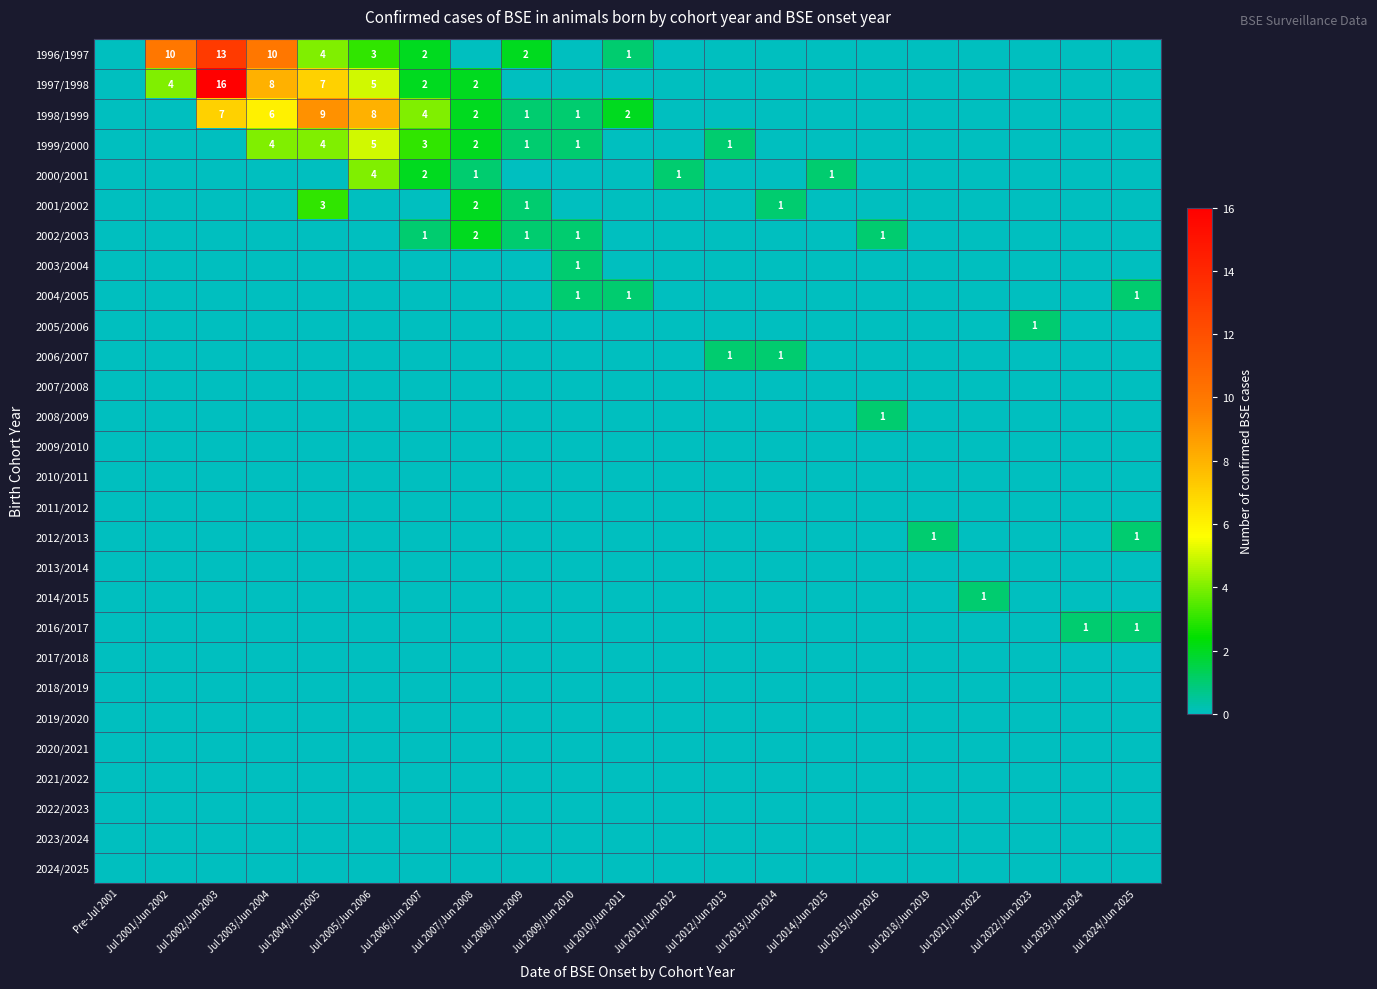

Which has a higher value, Jul 2012/Jun 2013 or Jul 2002/Jun 2003?

Jul 2002/Jun 2003